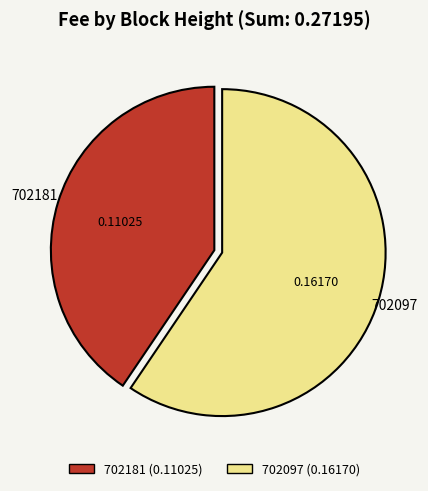

Rank the categories by value from lowest to highest.

702181, 702097